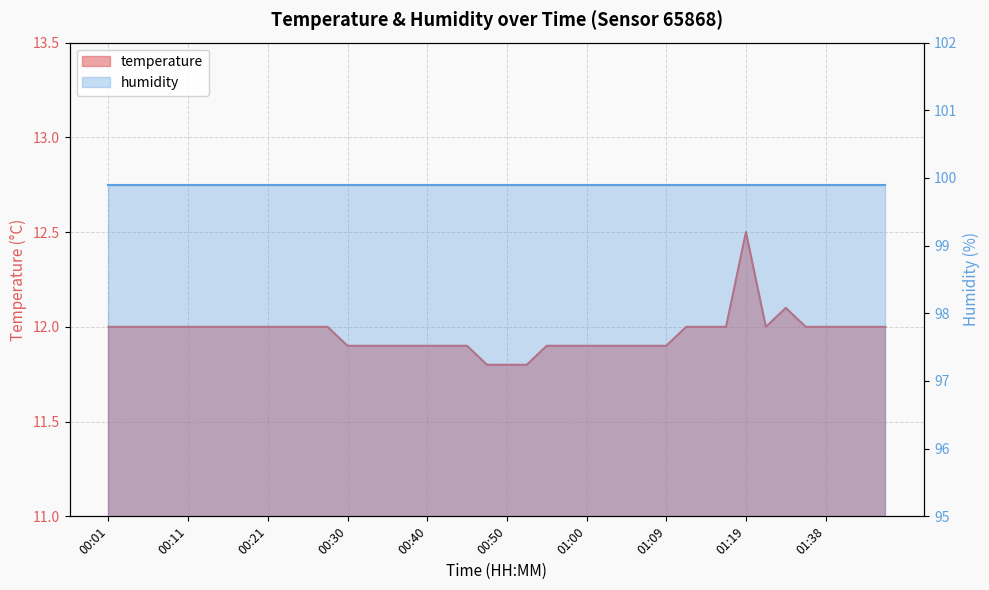

Is it true that the value at 01:22 is 2.5?

False